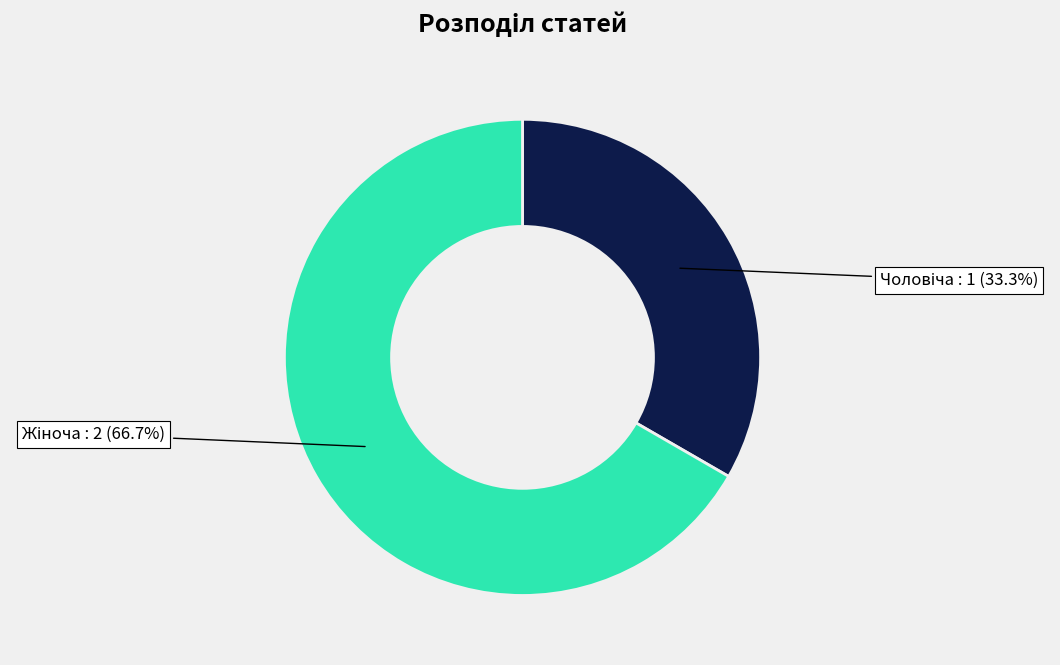

Count the number of slices in the pie.

2